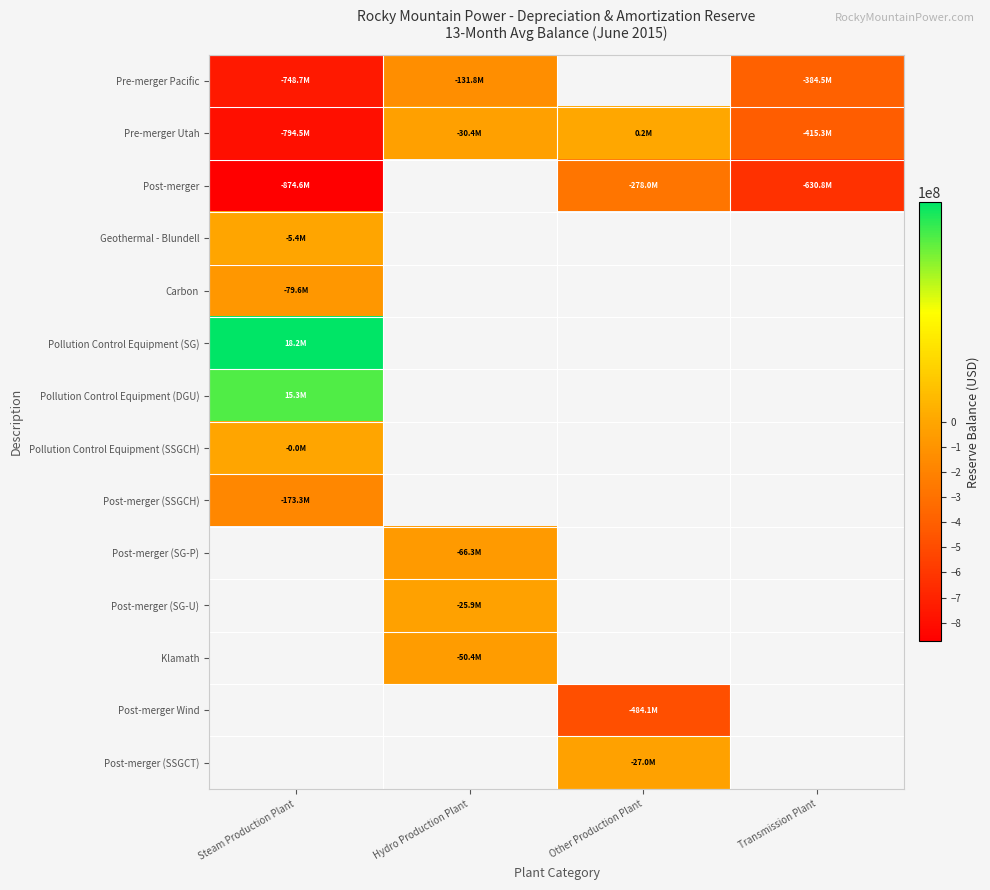

What is the minimum value for Post-merger (SSGCH)?

-173289185.8